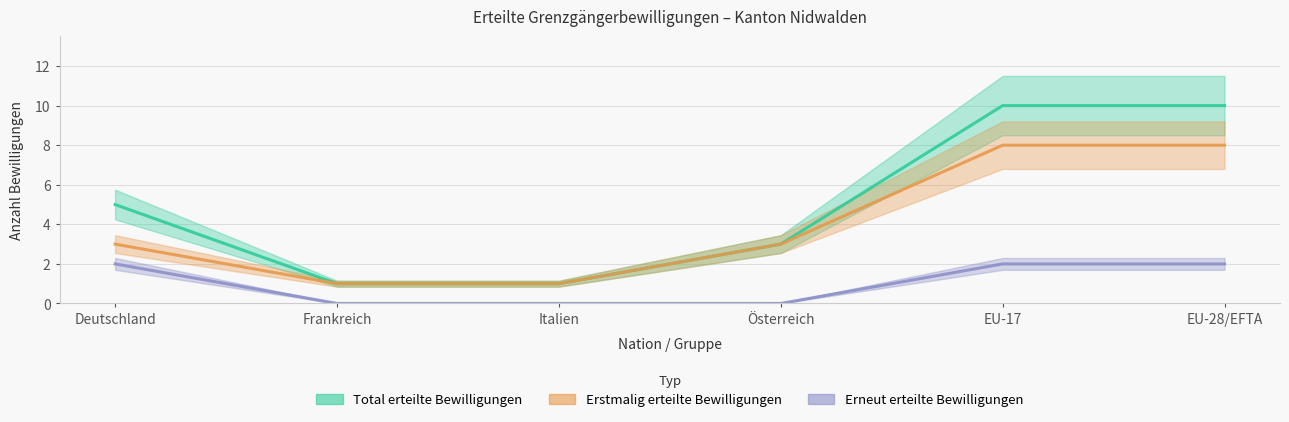

What is the spread (max minus min) of values at EU-28/EFTA?

8